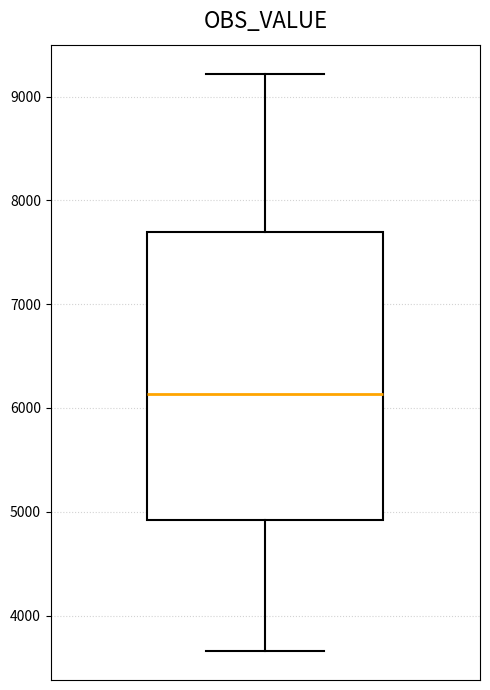

Where is the upper edge of the box on the y-axis? The values are not printed on the chart, so give them approximately, as read against the axis.

7700